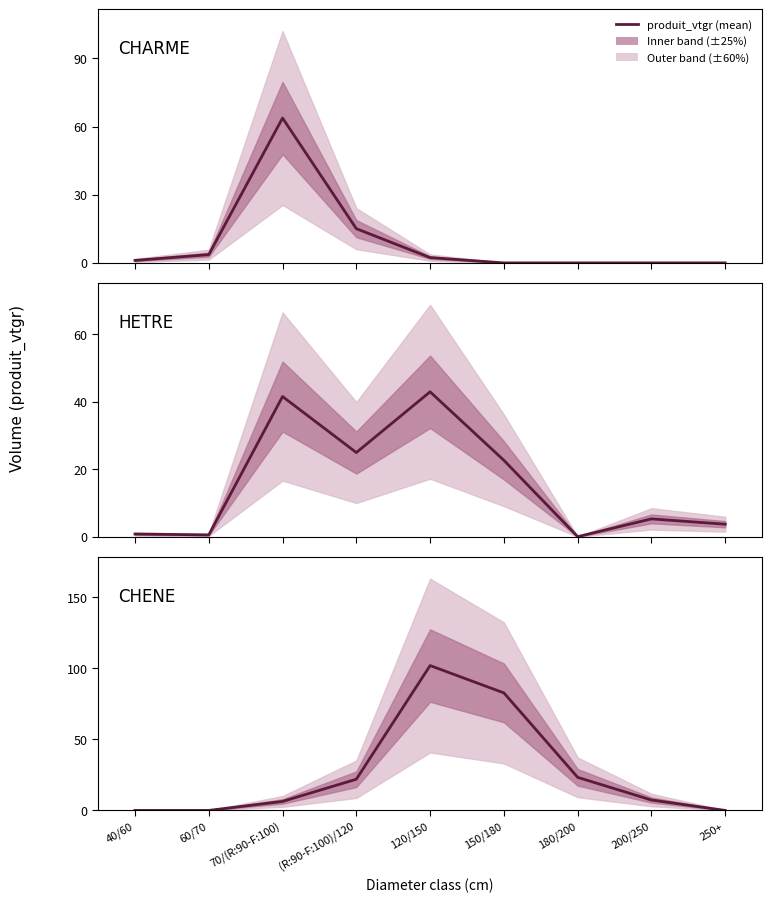

How many lines are shown in the chart?

3